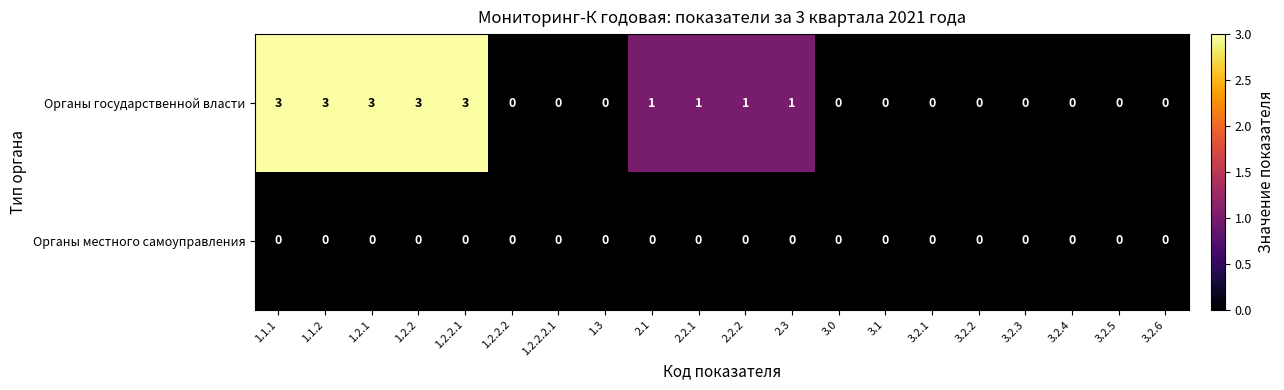

How many Органы государственной власти values are between 0 and 3?

20